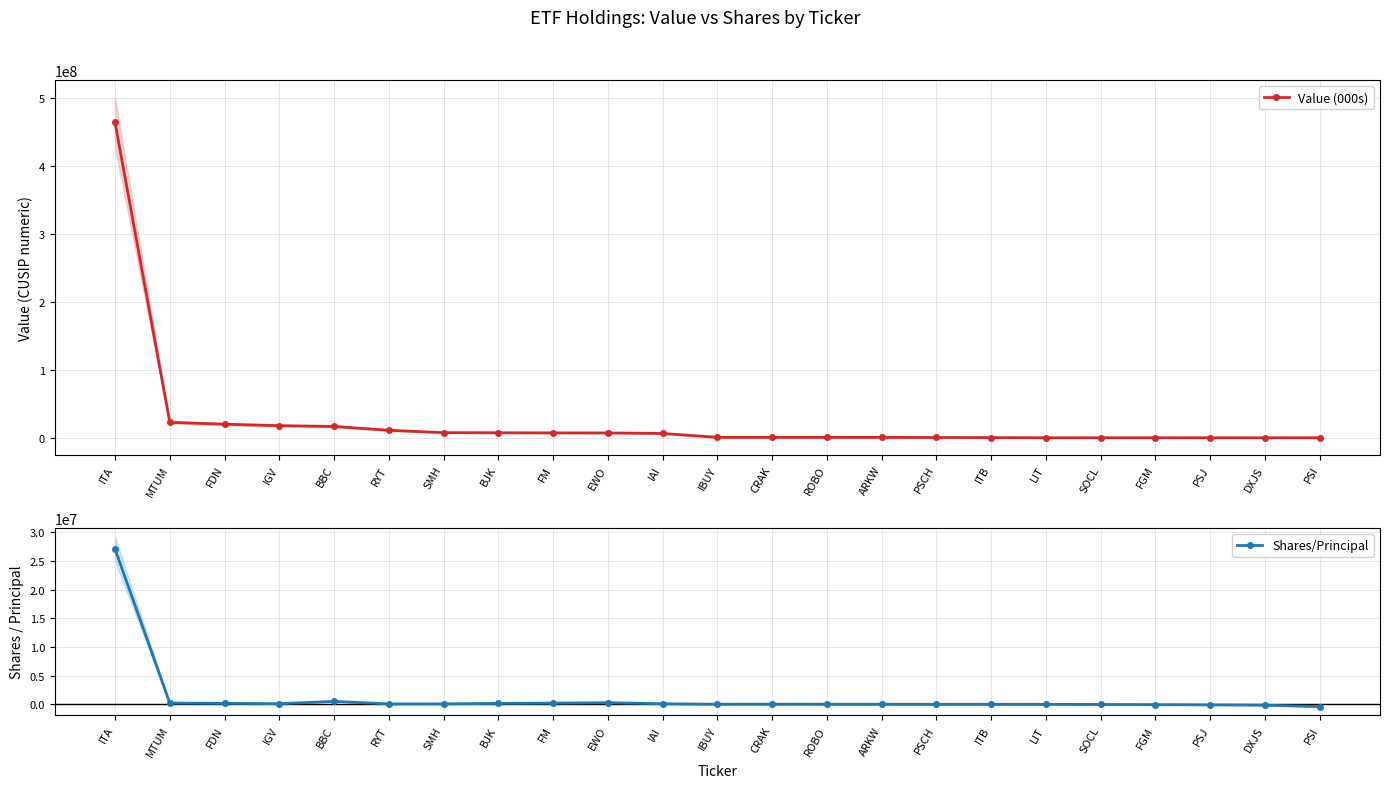

True or false: Value (000s) and Shares/Principal intersect in this chart.

False